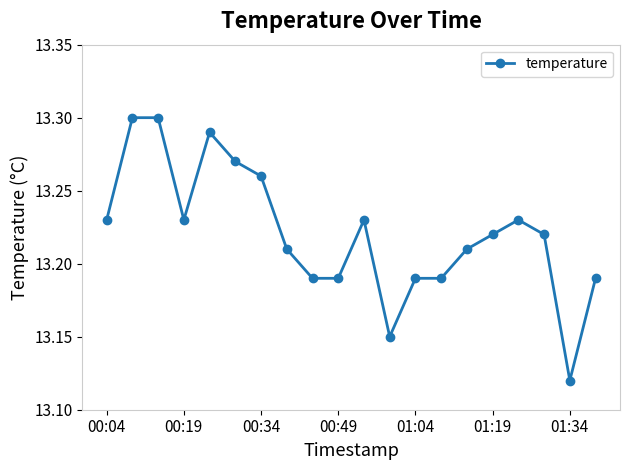

True or false: there are more than 1 points higher than both neighbors.

True